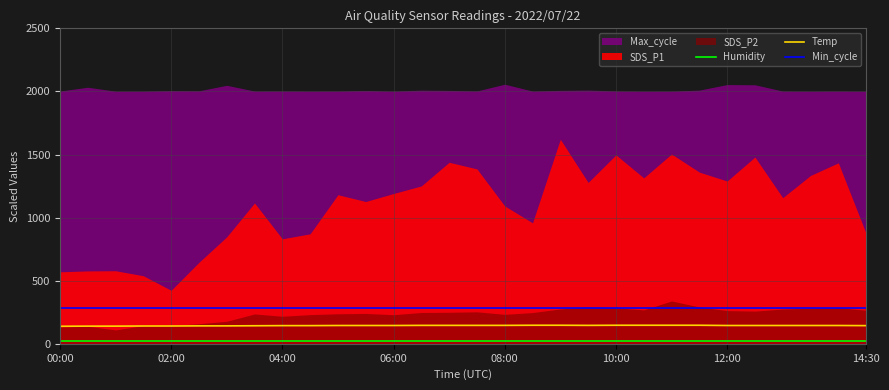

True or false: Temp and Min_cycle cross at least once.

False